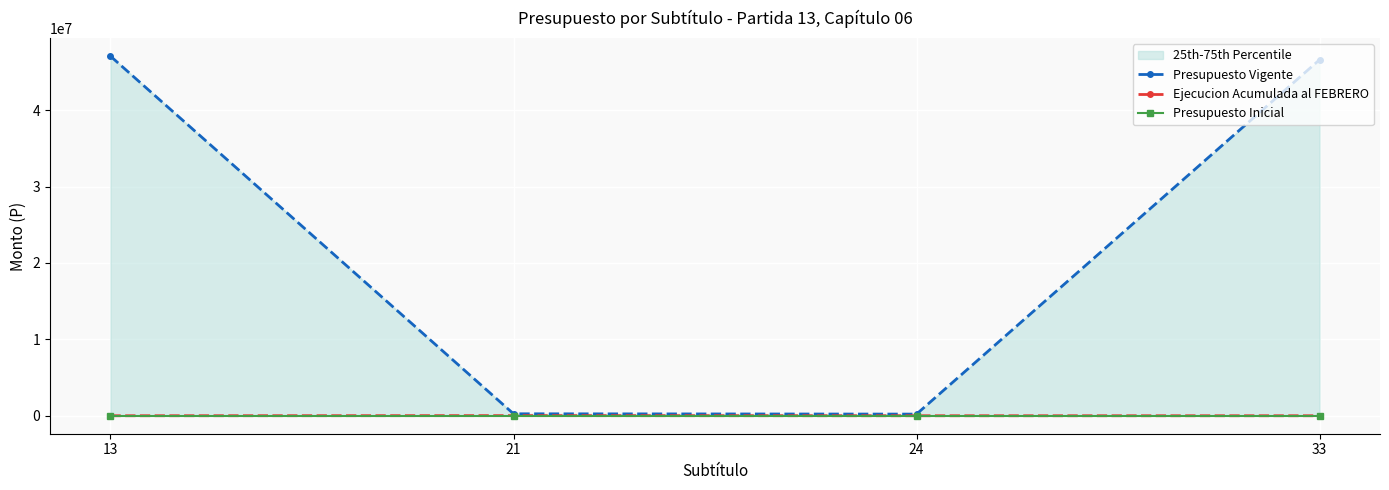

What is the value of the Ejecucion Acumulada al FEBRERO point at the 2nd from the left?

15250